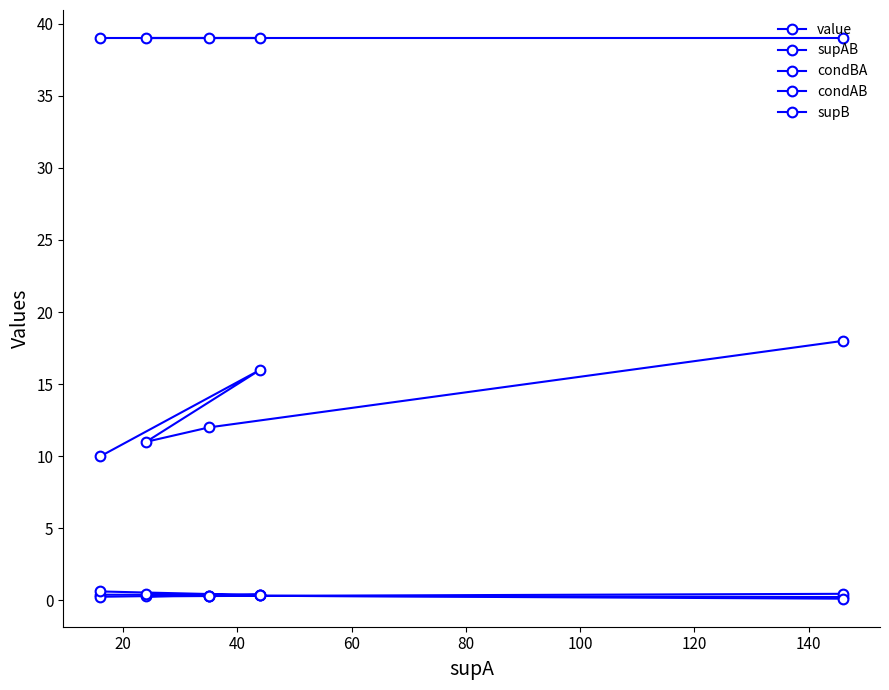

Count the number of data series in this chart.

5